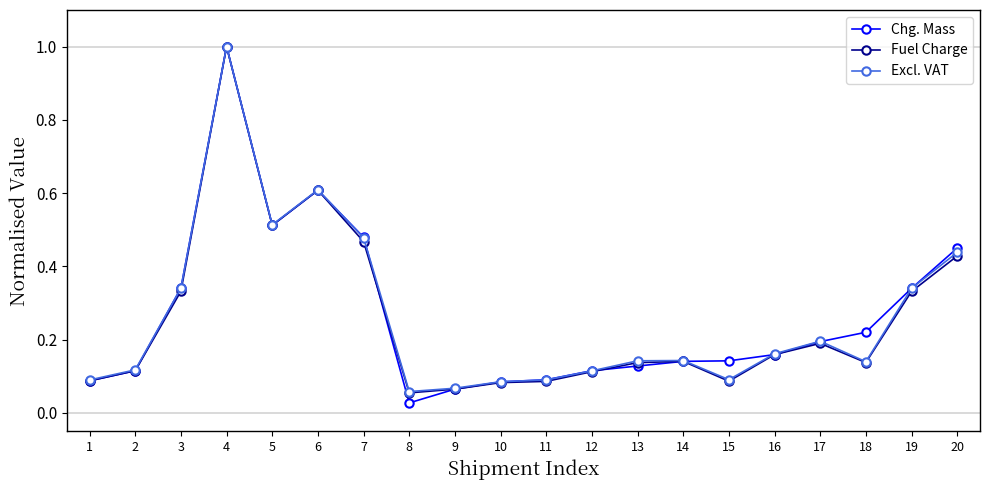

How many lines are shown in the chart?

3